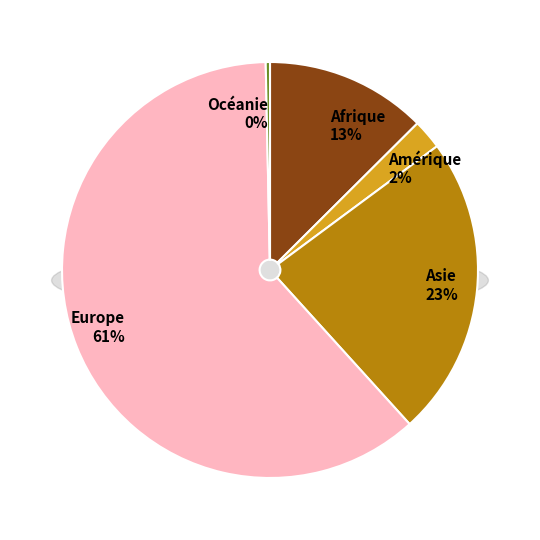

True or false: Asie accounts for 28% of the total.

False